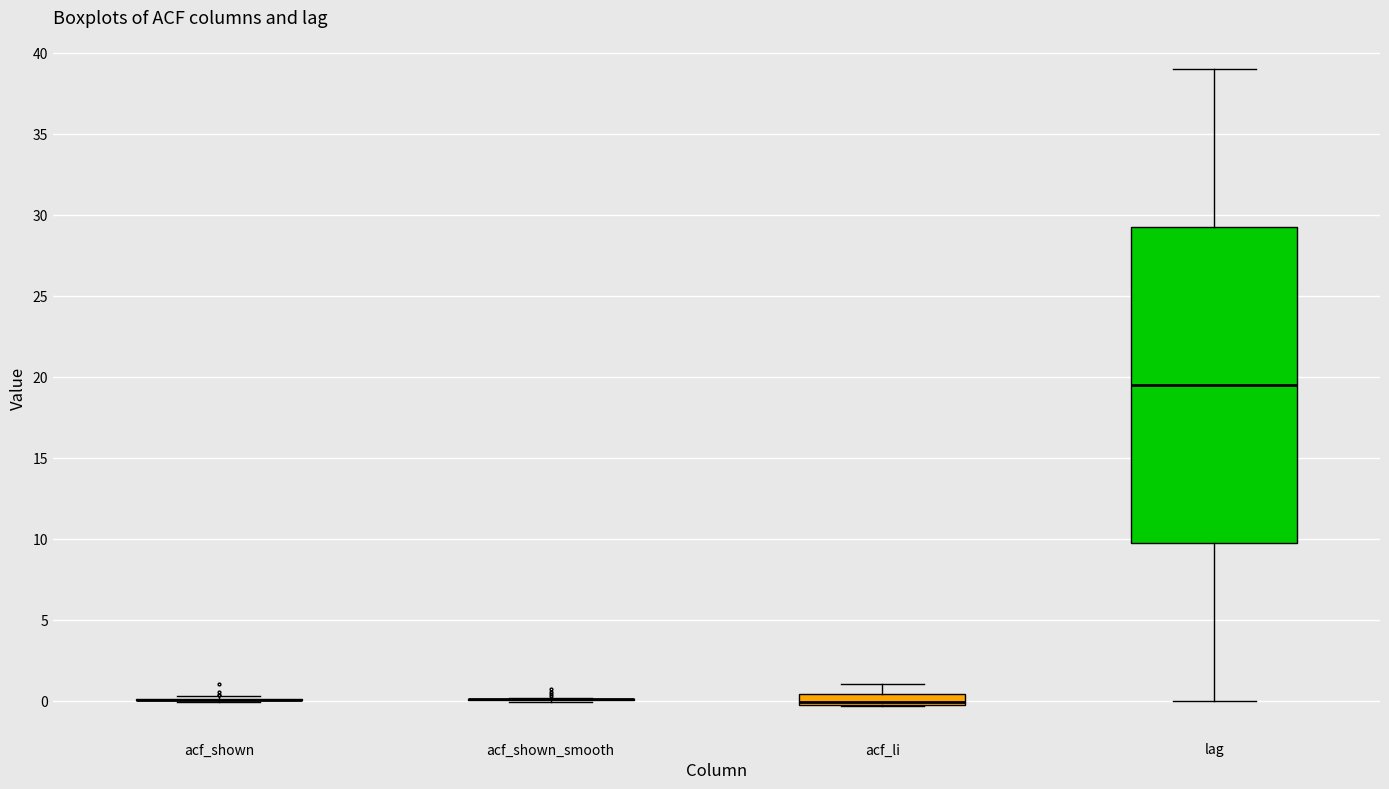

Comparing the boxes themselves (not the whiskers), which one is the tallest?

lag